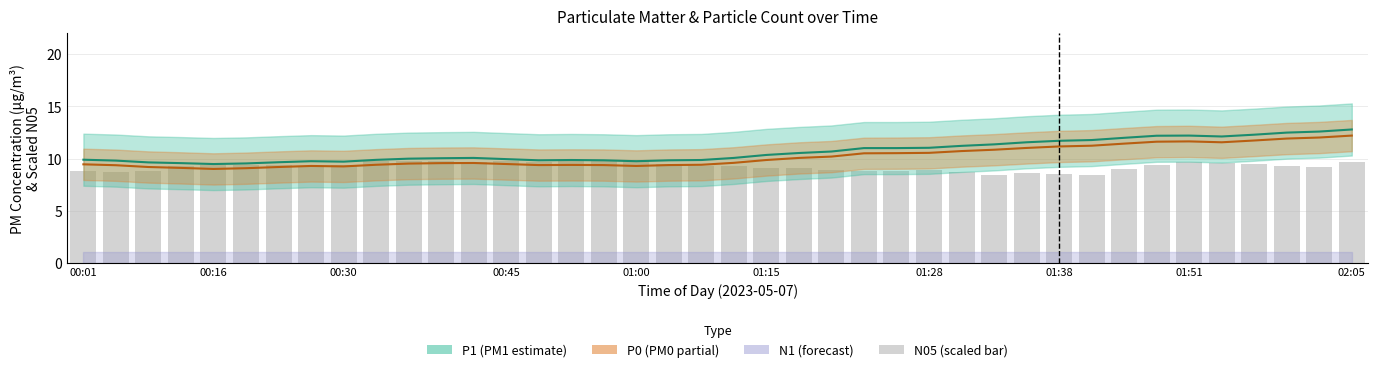

What is the total value across all series at 01:15?

27.9